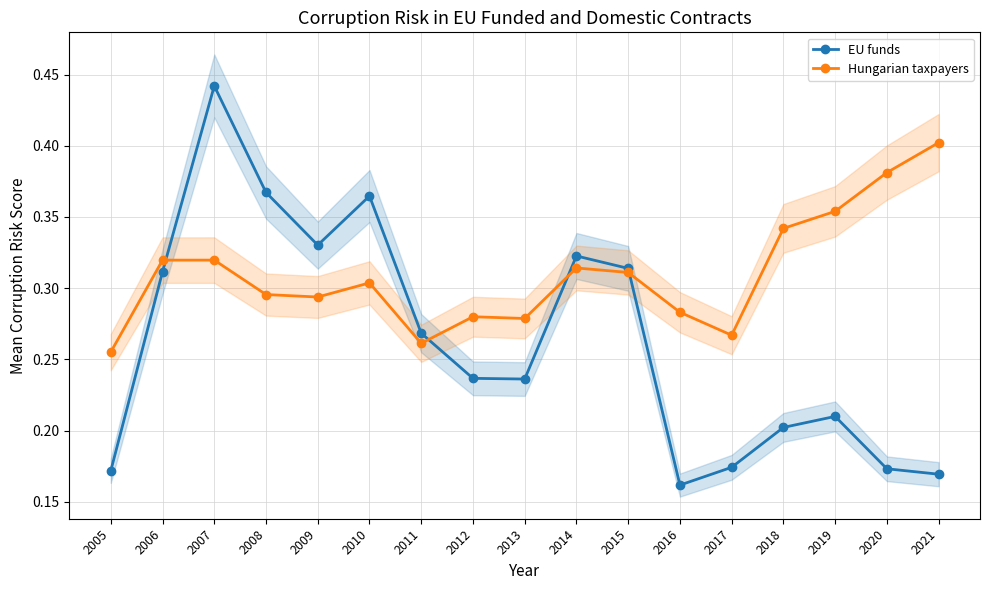

What is the total value across all series at 2009?

0.6